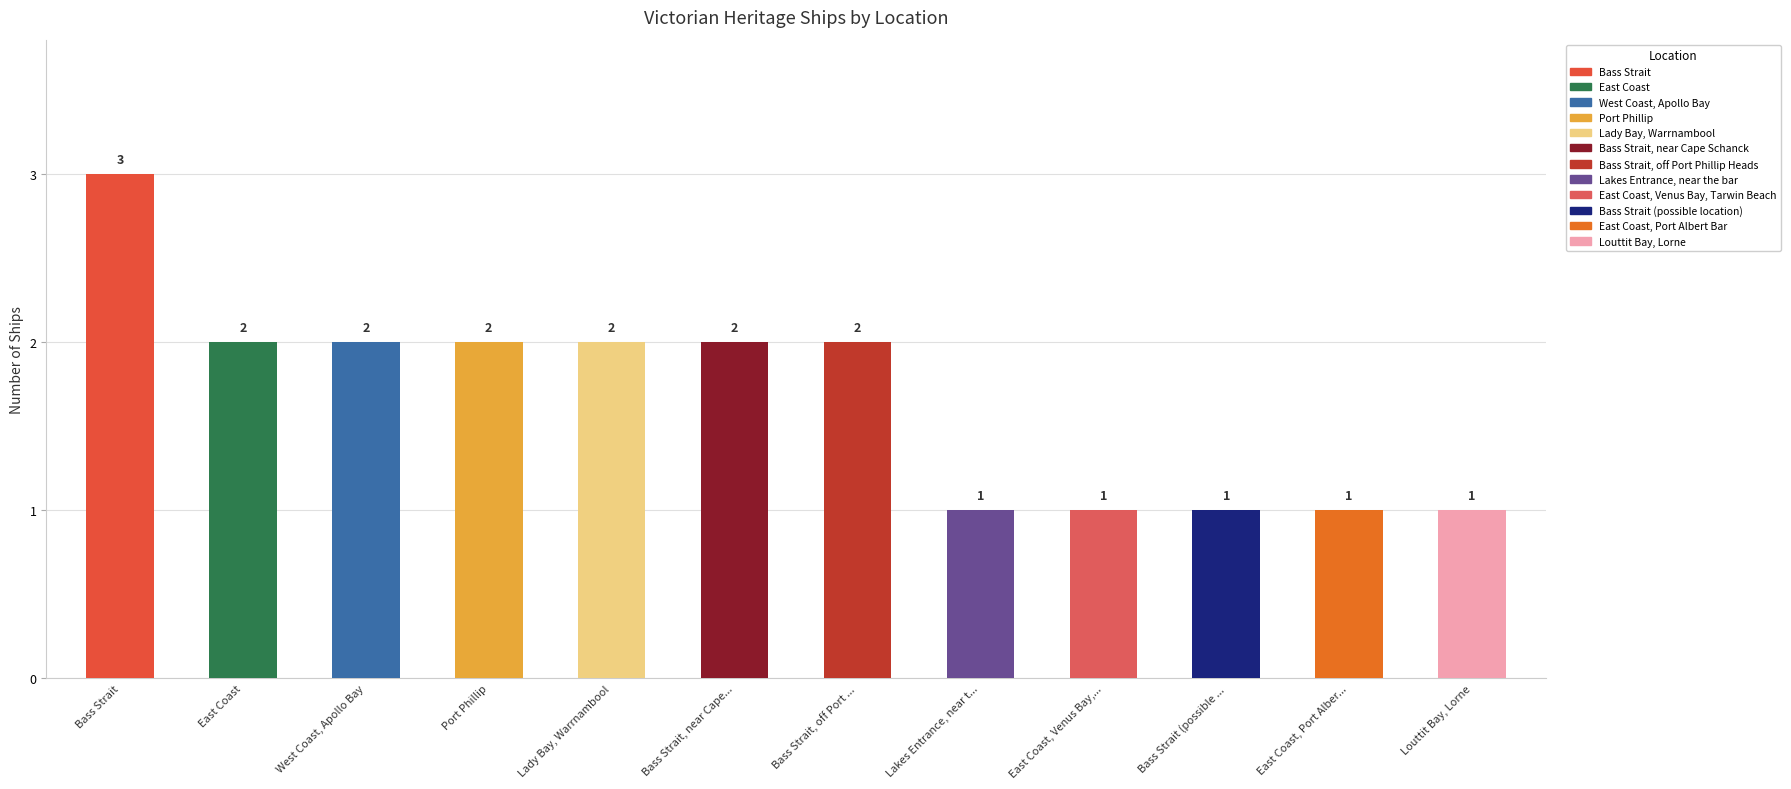

Where is the data nearest to the value 2?

East Coast